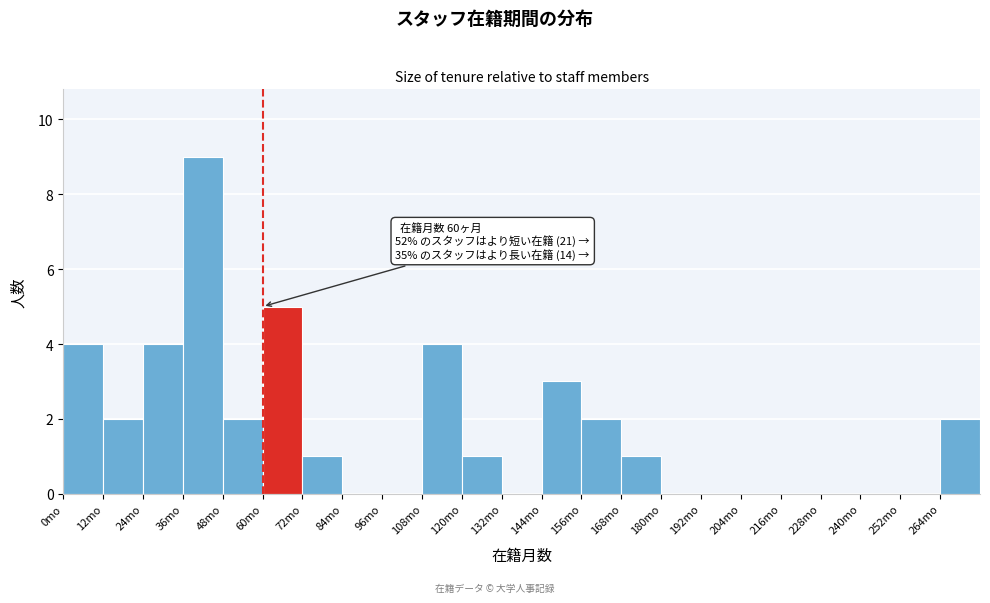

Which range on the x-axis has the tallest bar?

36 to 48